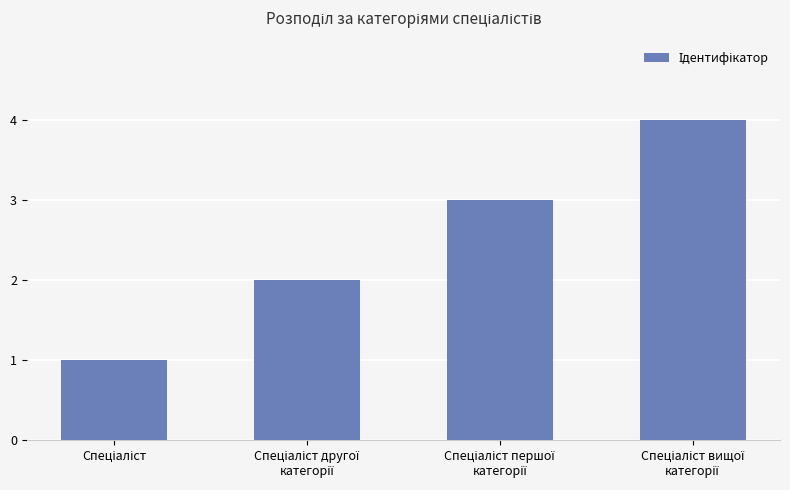

What is the greatest value displayed?

4